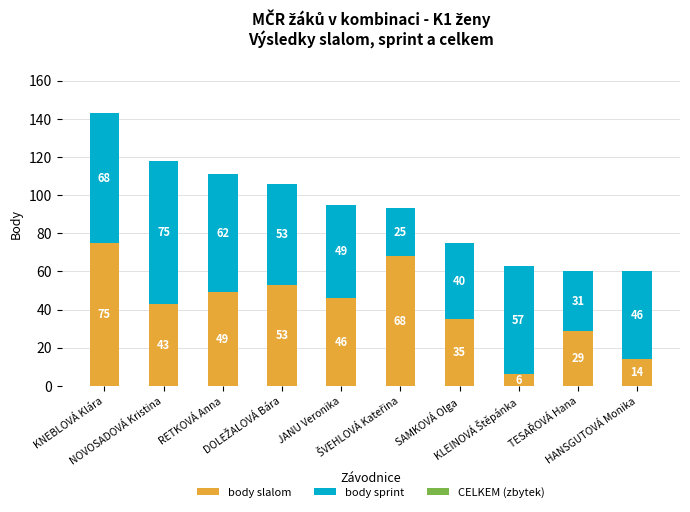

What is the difference between the maximum and minimum values in the body slalom series?

69